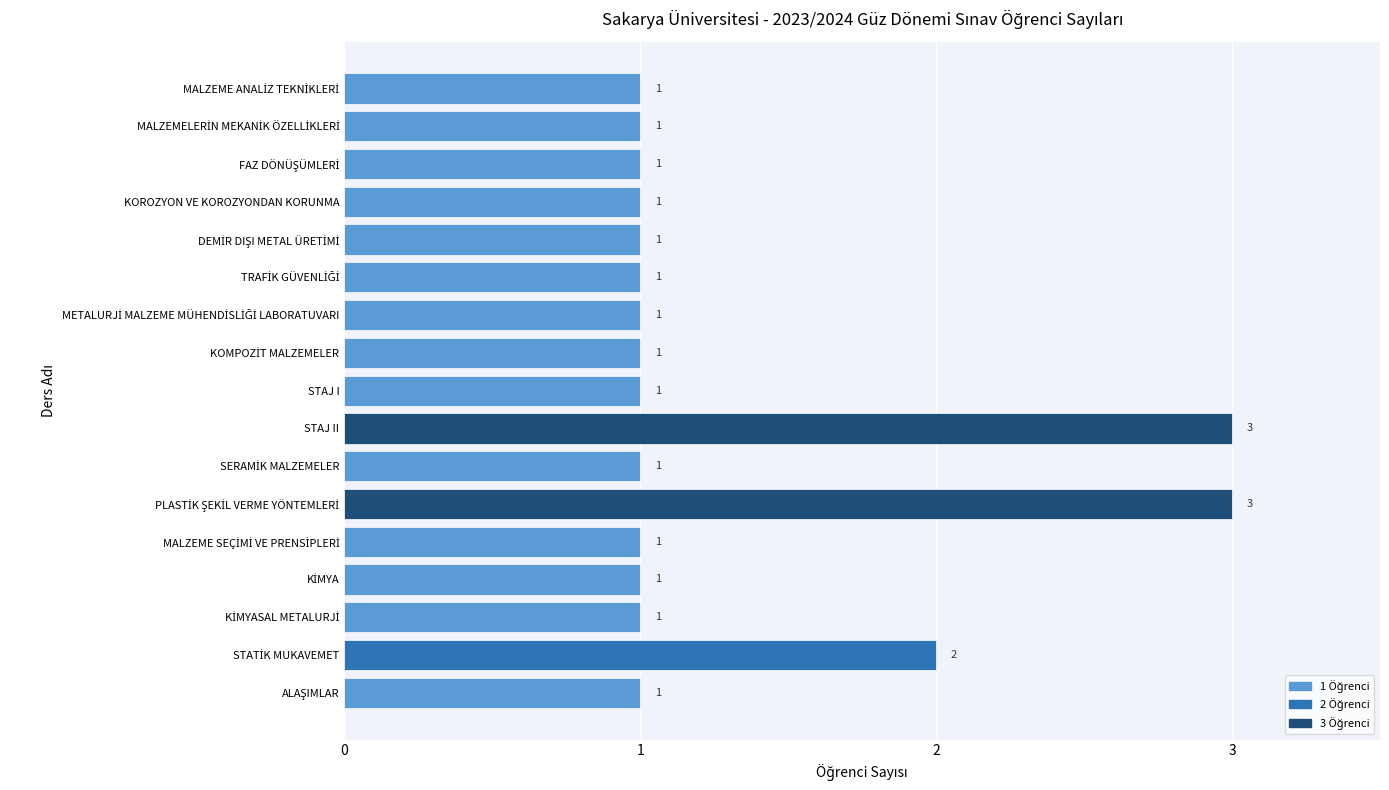

What is the label of the 14th bar from the bottom?

KOROZYON VE KOROZYONDAN KORUNMA